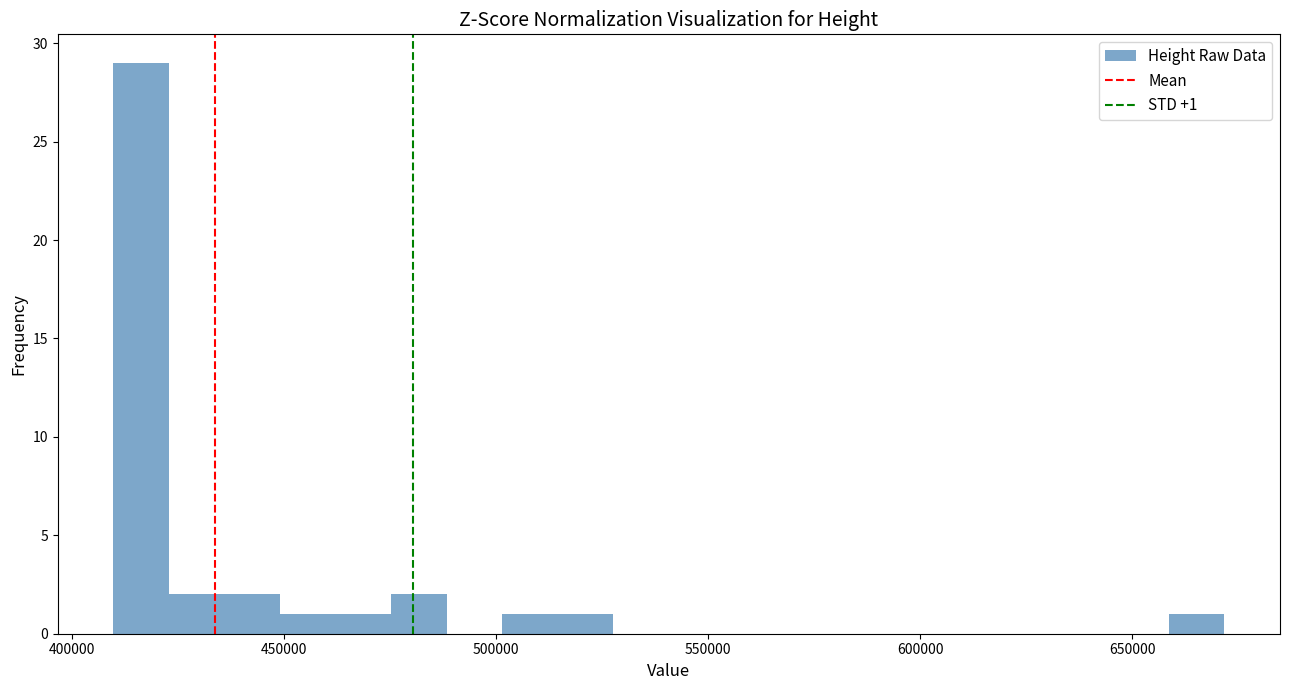

Around what value on the x-axis is the tallest bar? Give the approximate position of its centre, as read against the axis.

415000